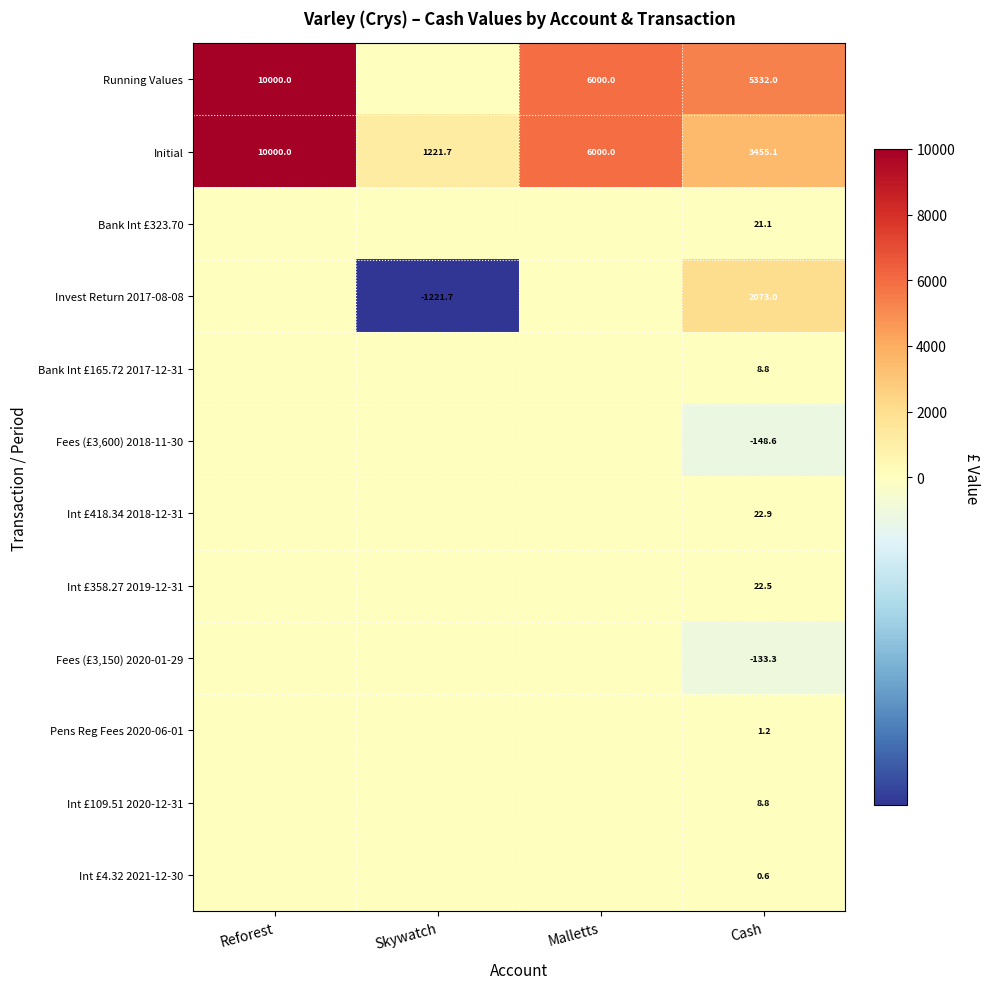

What is the difference between the highest and lowest values at Reforest?

10000.0